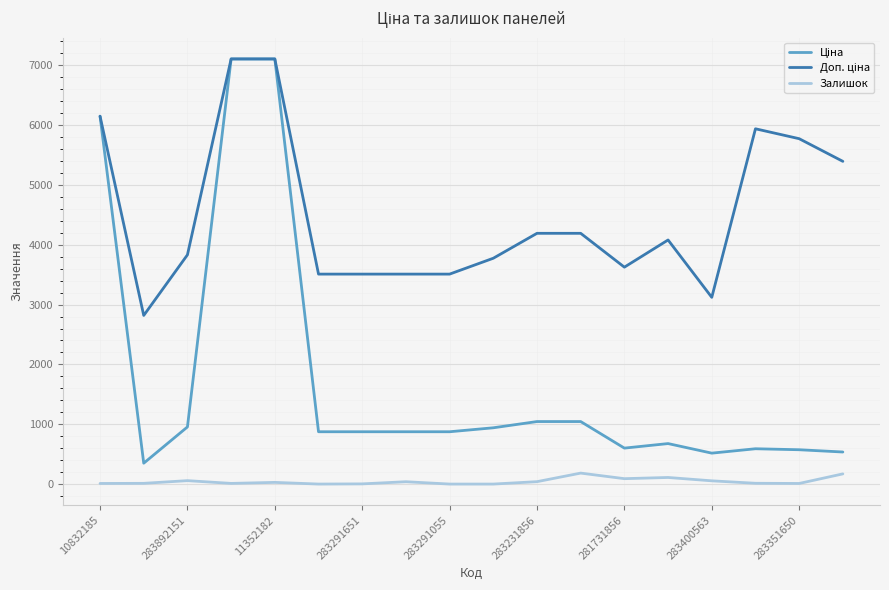

What is the maximum value shown in the chart?

7098.8